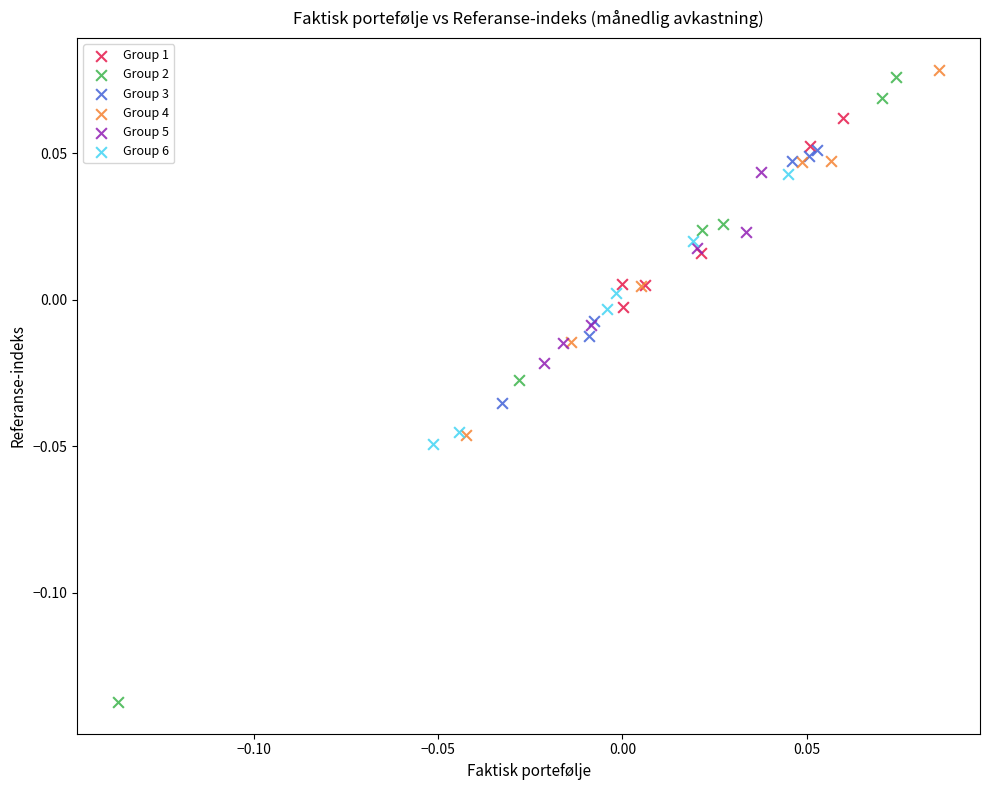

Which series reaches the maximum Y coordinate?

Group 4